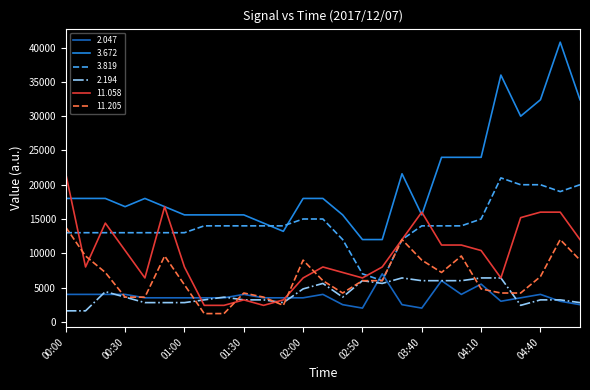

List the series in order of their peak value, highest first.

3.672, 11.058, 3.819, 11.205, 2.047, 2.194